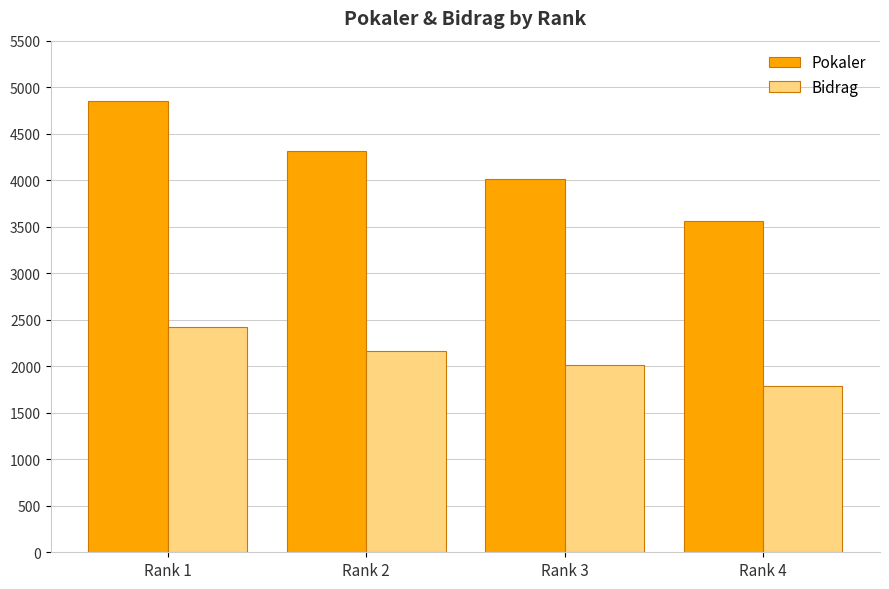

What is the value of the Bidrag bar at the 1st from the left?

2424